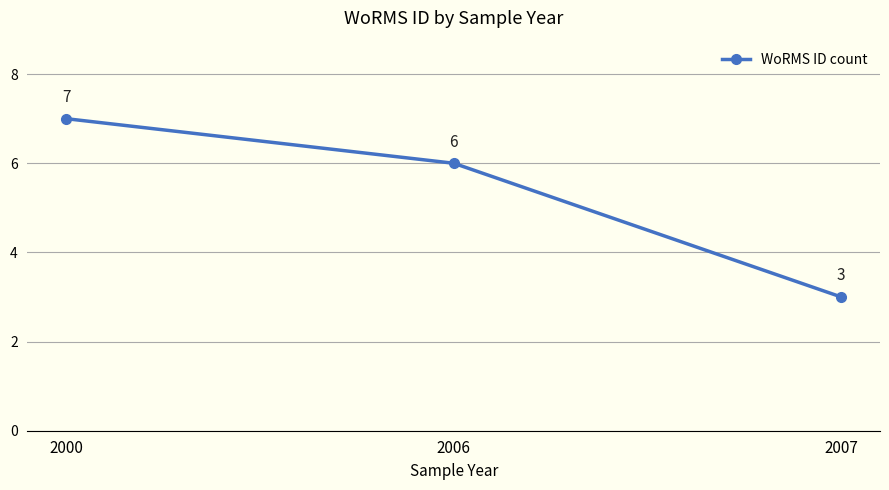

How many values are between 3 and 7?

3